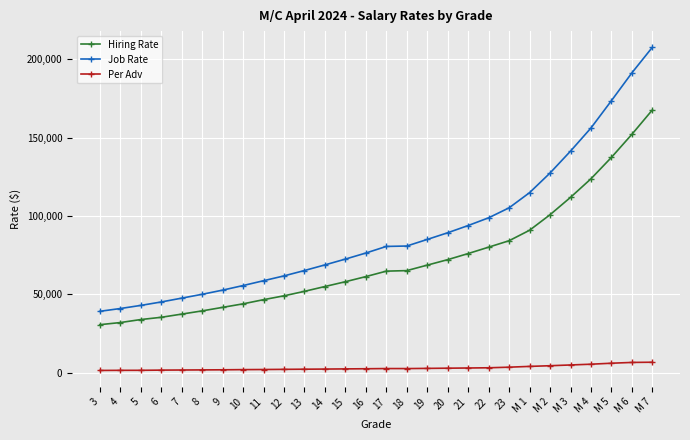

List the series in order of their overall mean, highest first.

Job Rate, Hiring Rate, Per Adv